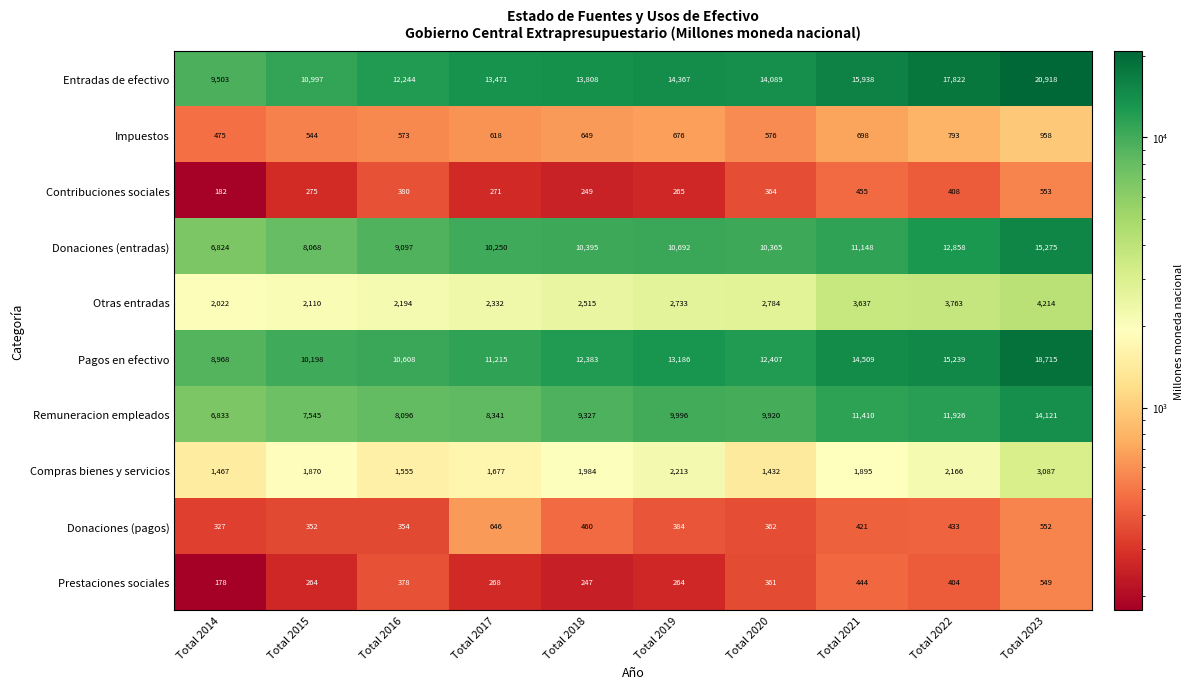

Which series has the largest range (max minus min)?

Entradas de efectivo